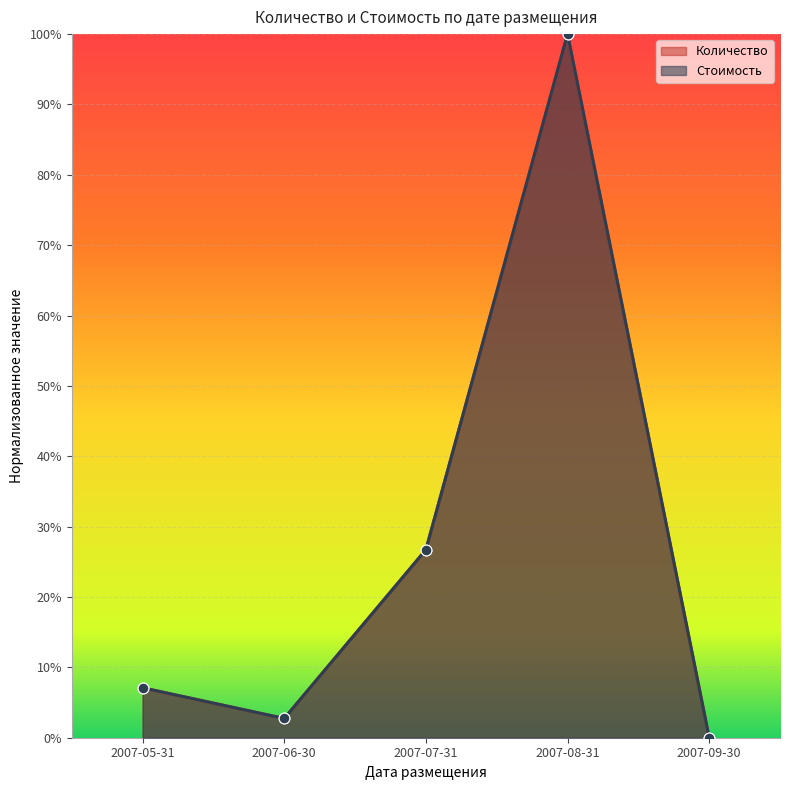

At which category is the sum across all series the highest?

2007-08-31